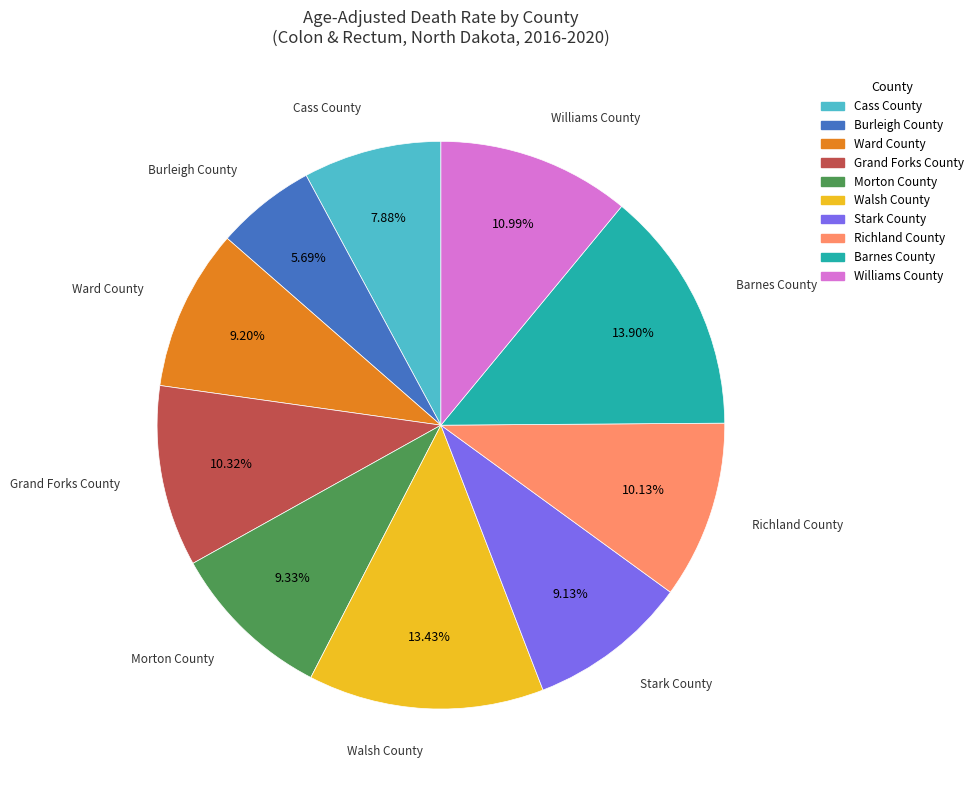

To the nearest percent, what is the difference between the largest and smallest slice percentages?

8%